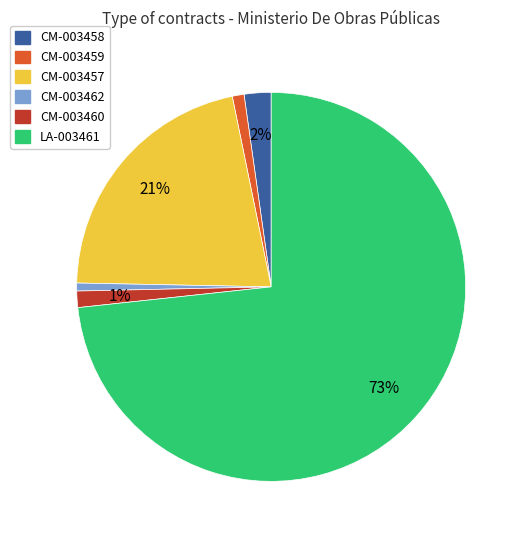

To the nearest percent, what is the difference between the largest and smallest slice percentages?

73%